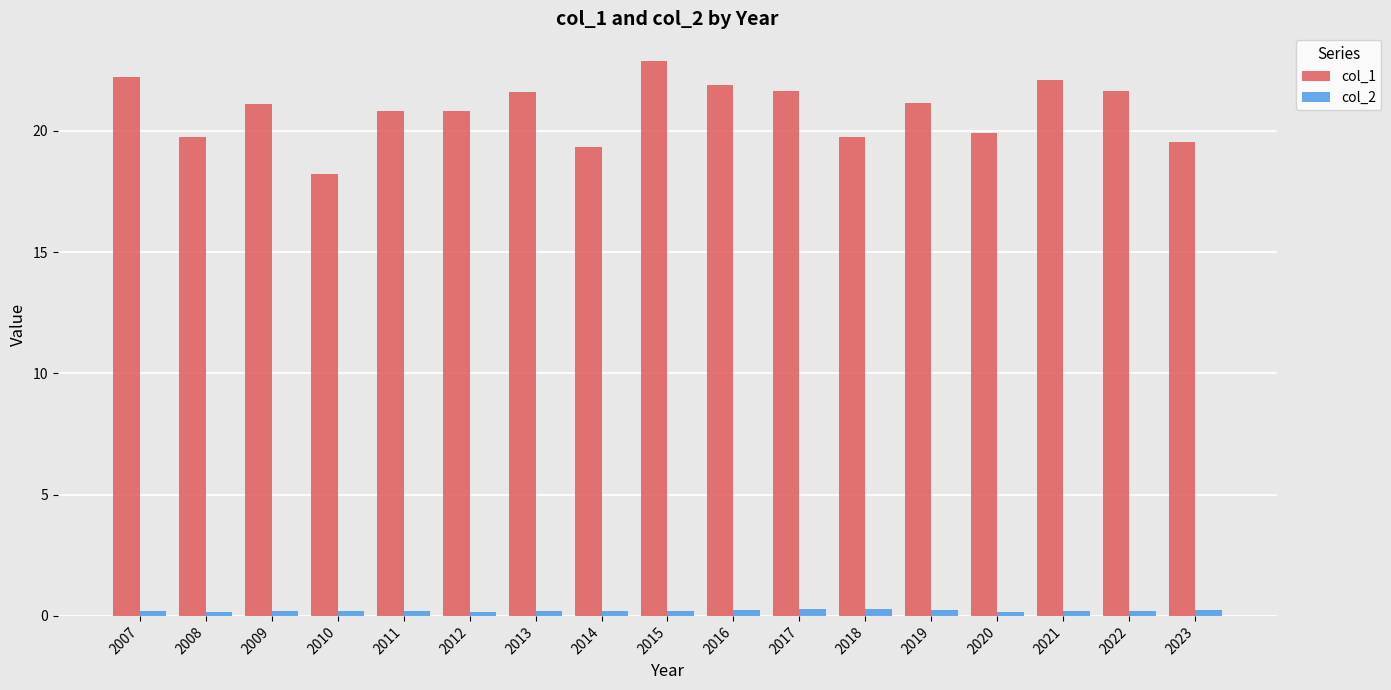

At how many categories does at least one series exceed 15?

17